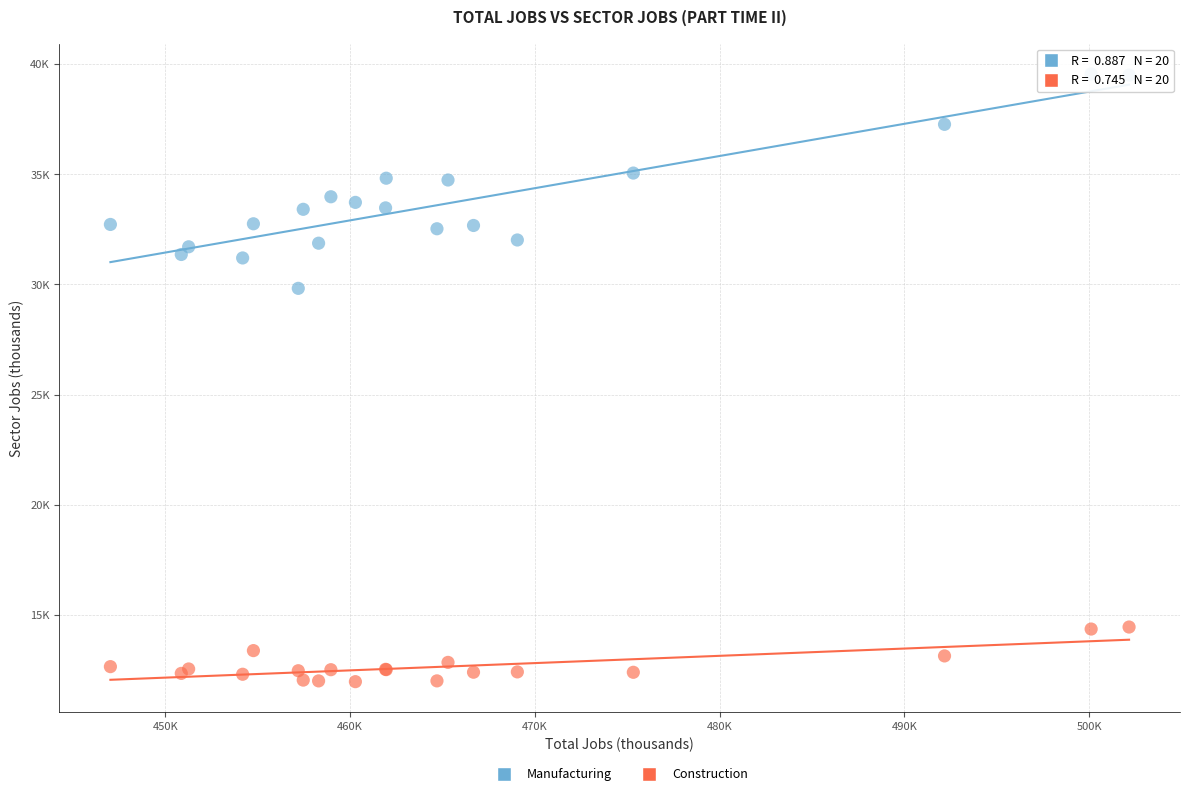

Which series reaches the maximum Y coordinate?

Manufacturing